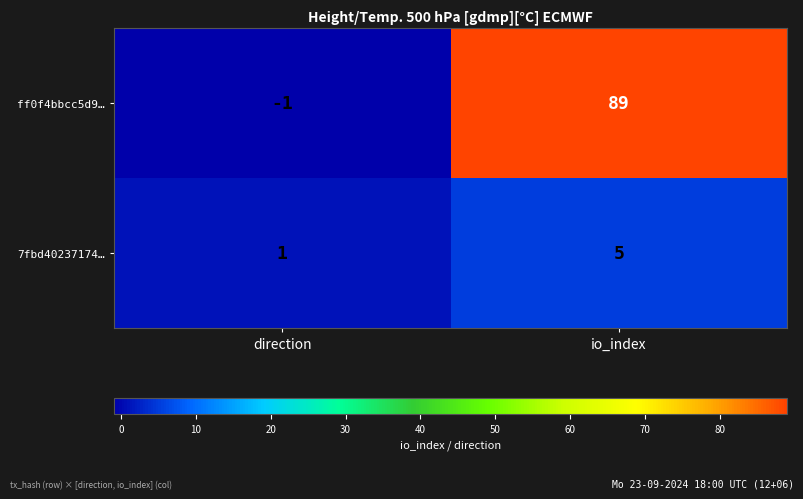

At which label is 7fbd40237174… closest to 3?

direction